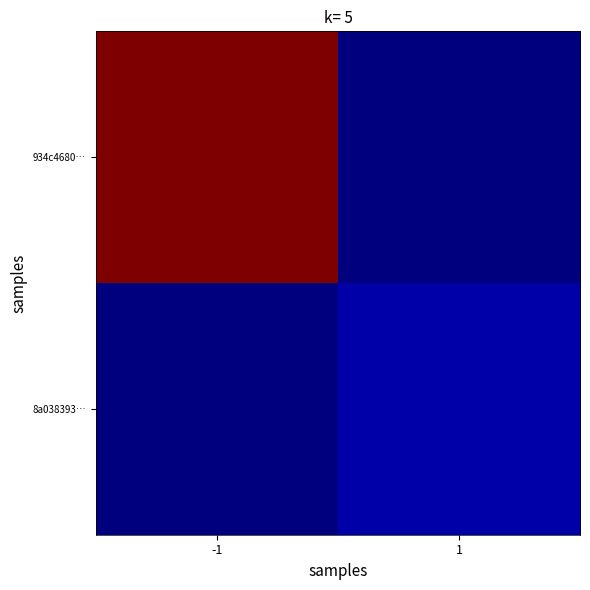

At how many categories does at least one series exceed 277?

1